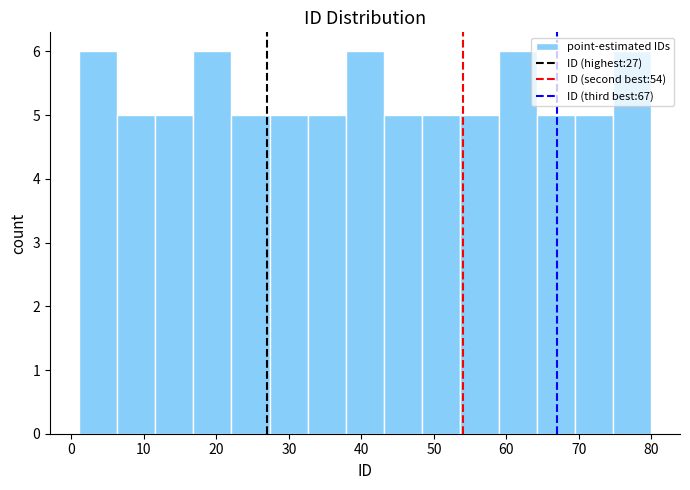

What is the height of the bar covering 38 to 43 on the x-axis? Neither the bar edges nor the heights are printed on the chart, so give them approximately, as read against the axes.

6